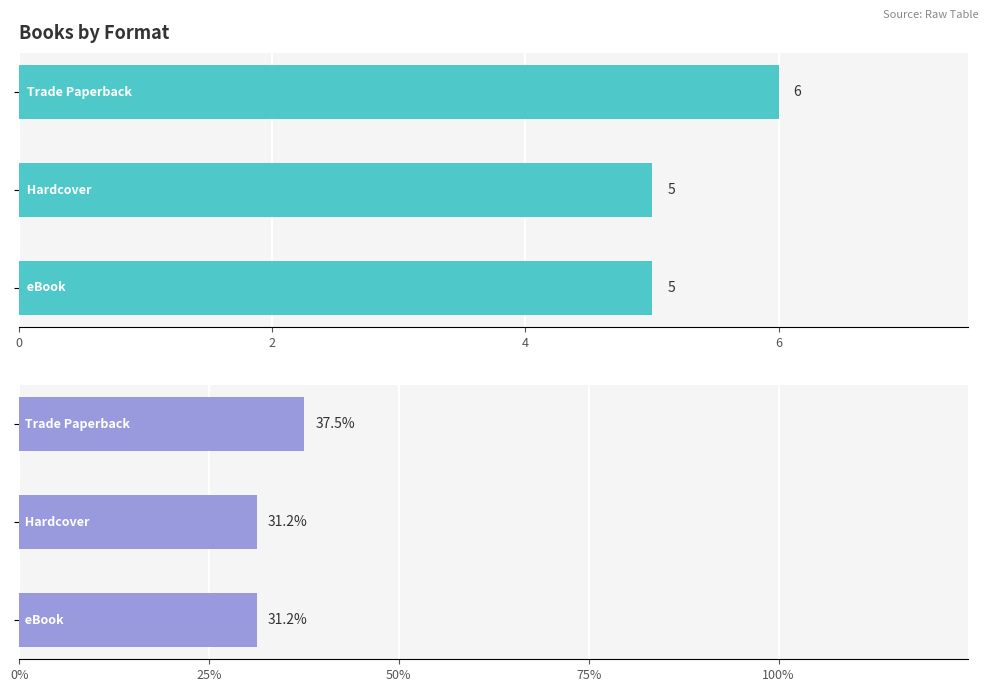

What is the spread (max minus min) of values at 2?

26.2